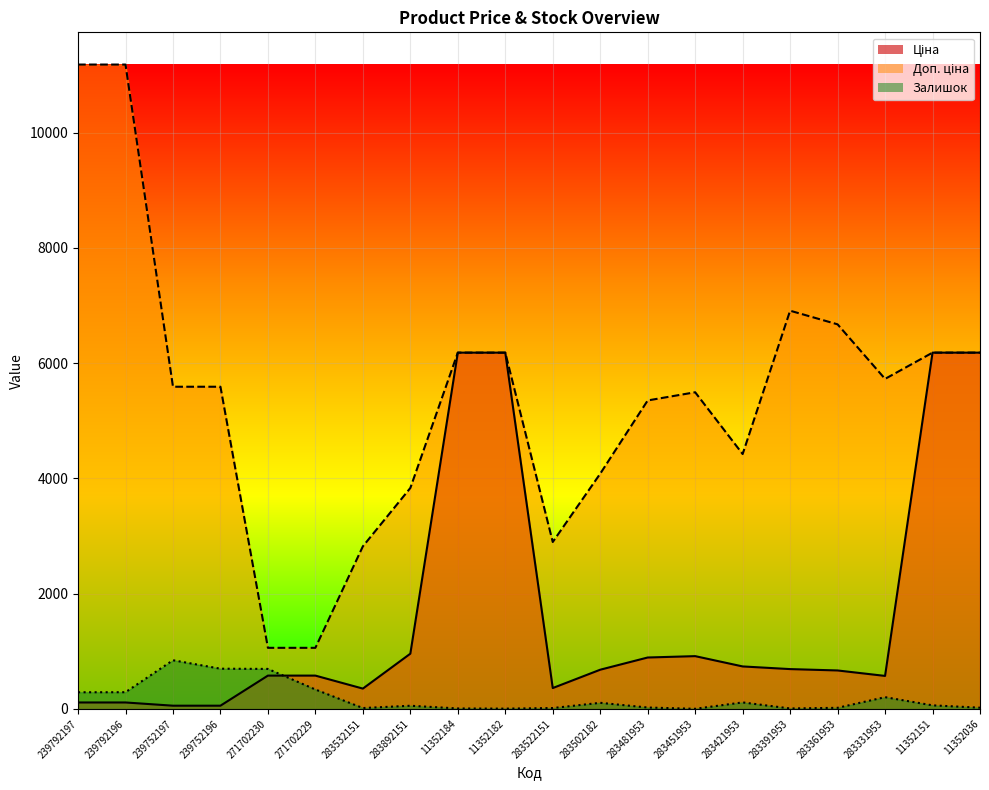

The value of Ціна at 11352184 is 9630.5. True or false?

False